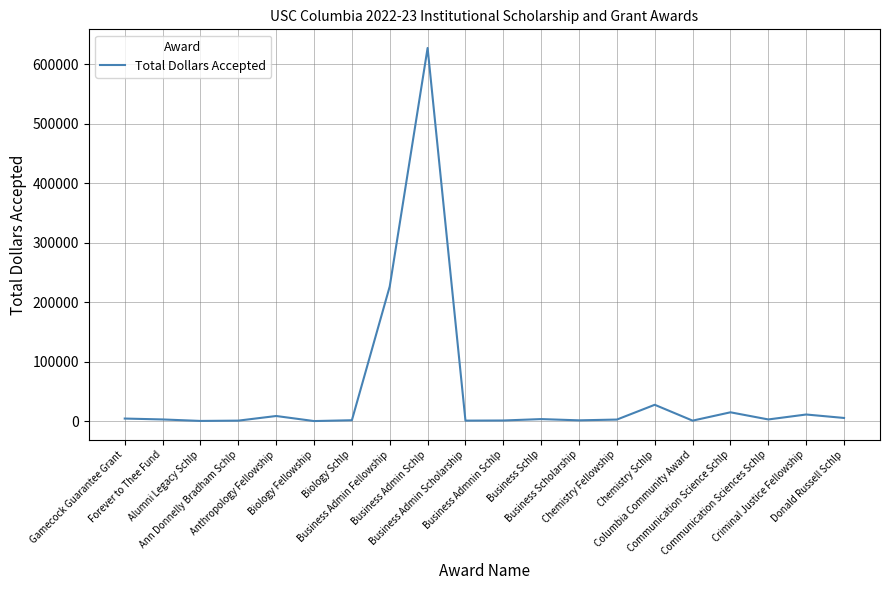

What is the greatest value displayed?

627131.4